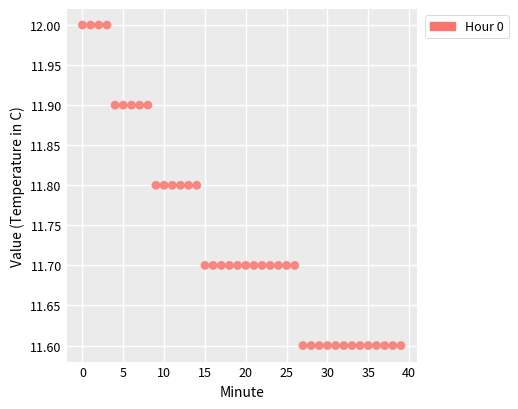

What is the range of Y values (max minus min)?

0.4